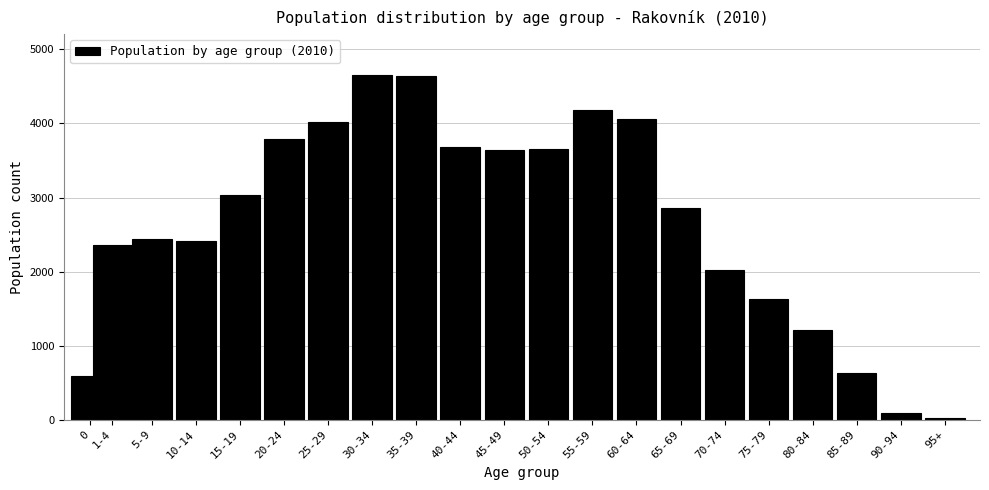

What is the label of the 3rd bar from the right?

85-89